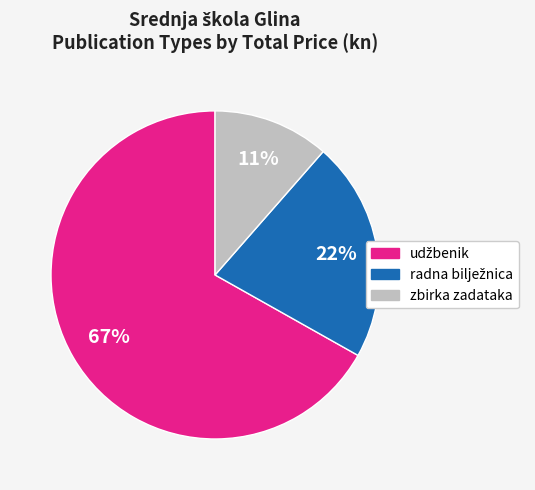

Which category has the smallest portion of the pie?

zbirka zadataka